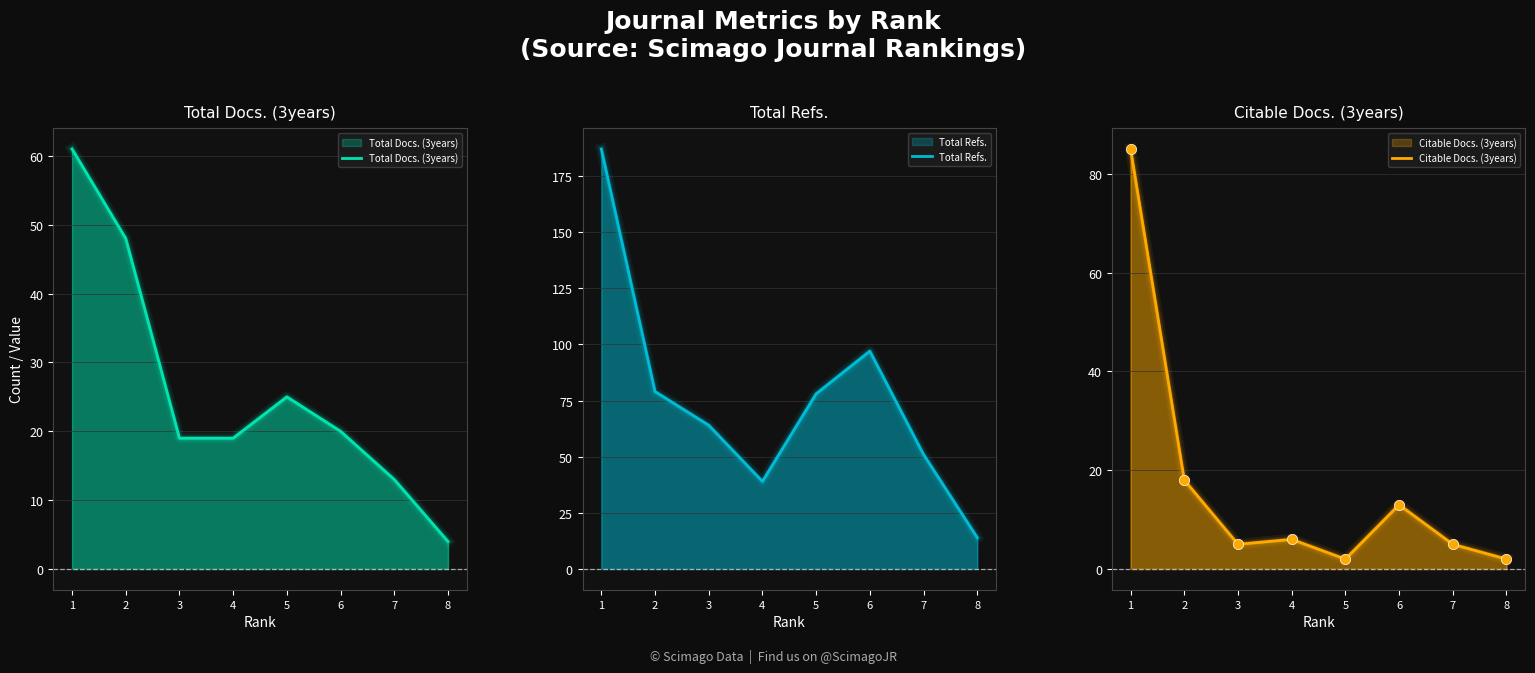

Which series contains the highest Y value?

Total Refs.